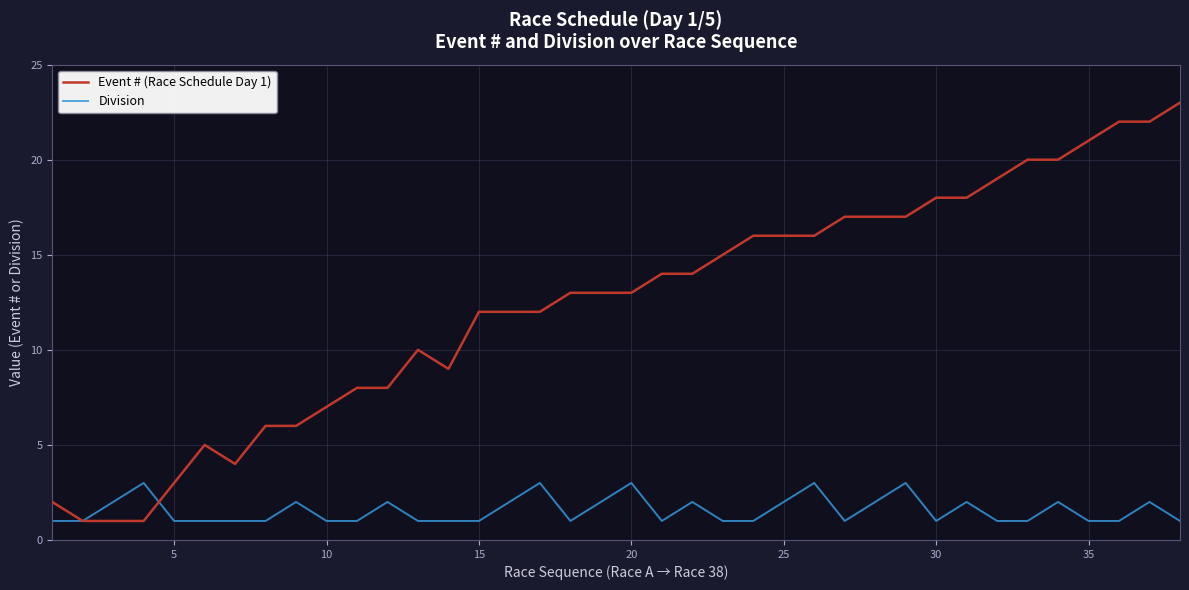

List the series in order of their peak value, highest first.

Event # (Race Schedule Day 1), Division